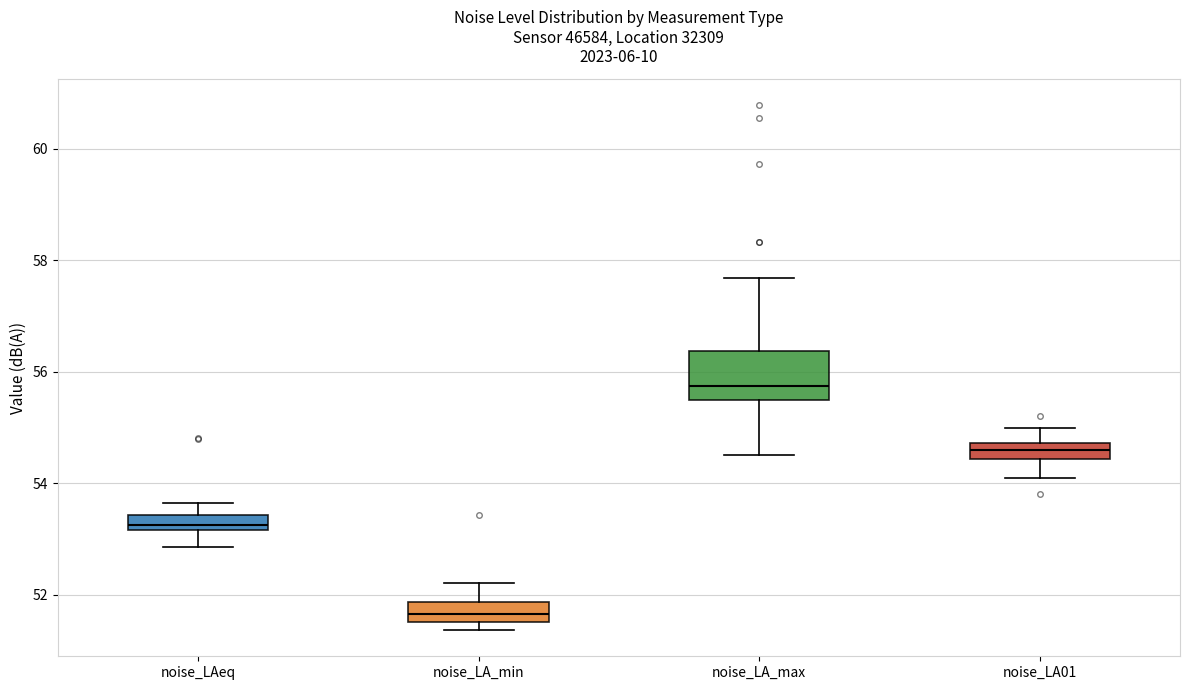

Where does the upper whisker of the box for noise_LA_max end on the y-axis? The values are not printed on the chart, so give them approximately, as read against the axis.

57.6